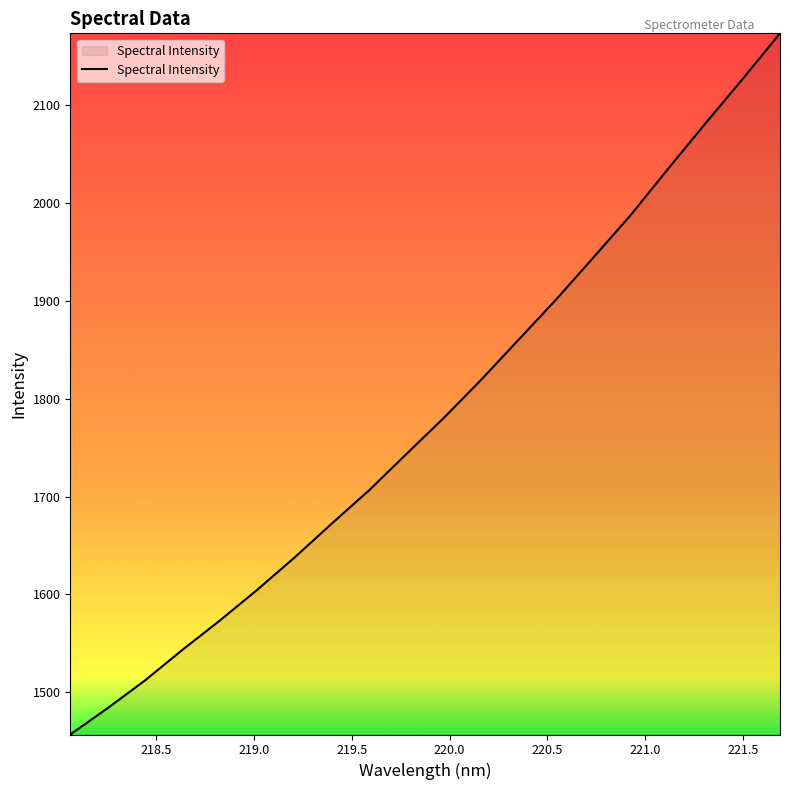

What is the maximum value shown in the chart?

2173.7